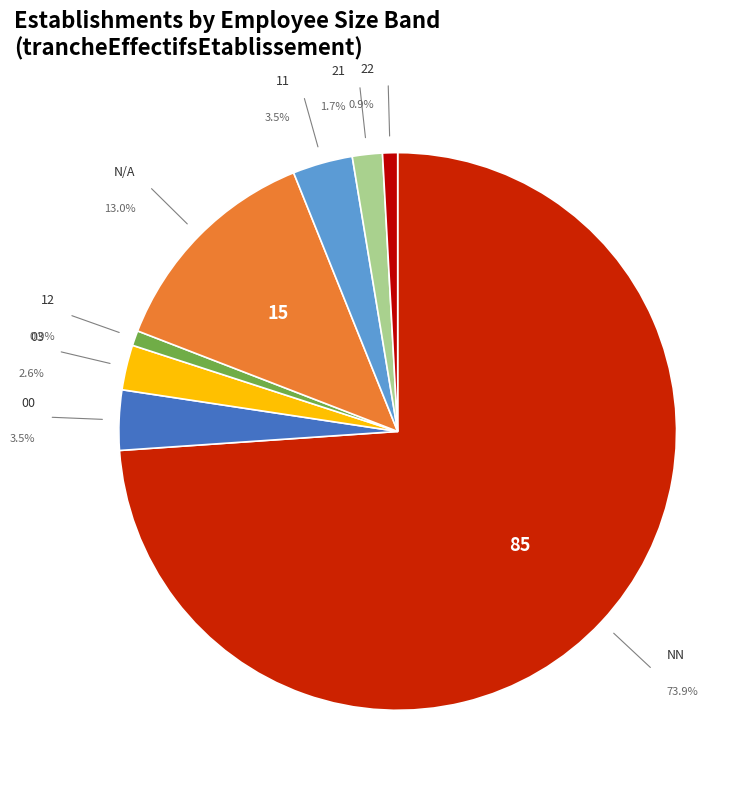

True or false: 01 accounts for 1% of the total.

False